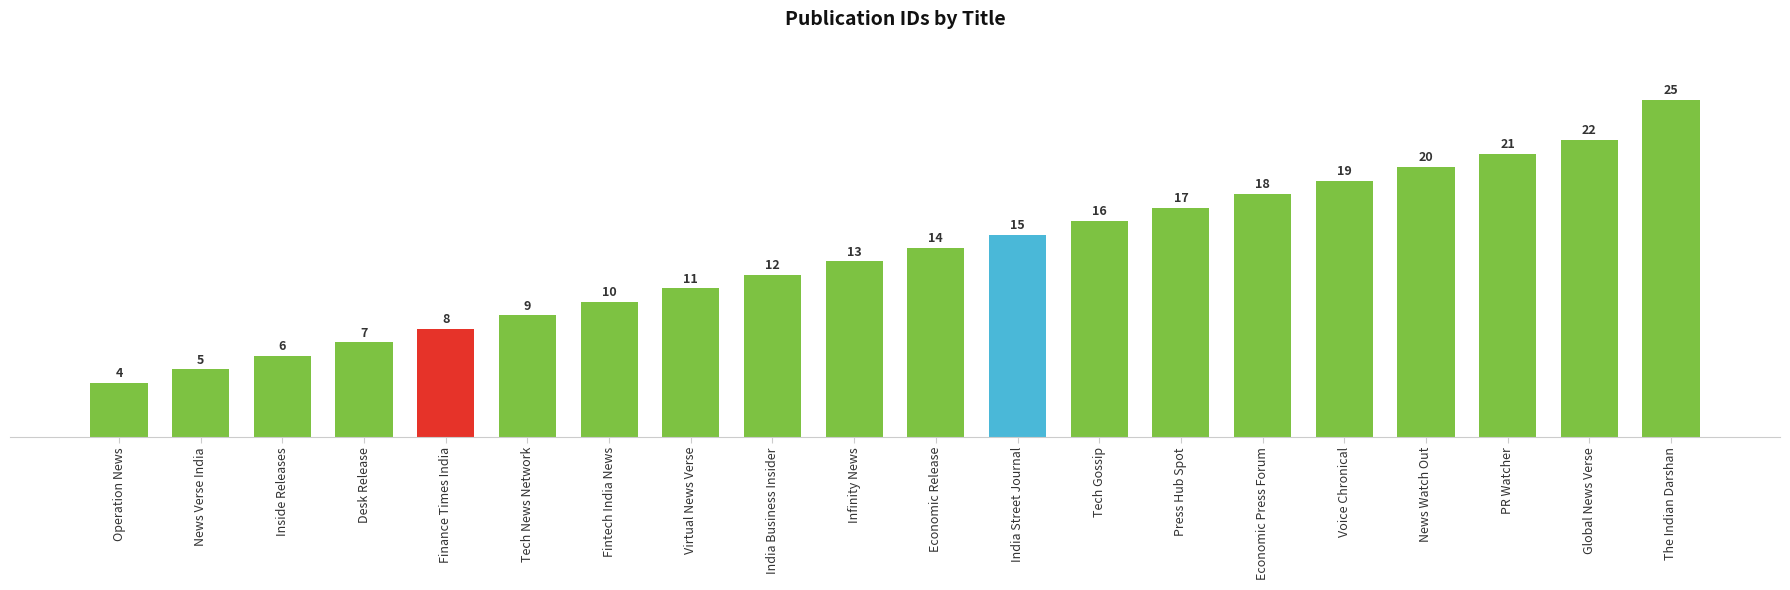

Rank the categories by value from lowest to highest.

Operation News, News Verse India, Inside Releases, Desk Release, Finance Times India, Tech News Network, Fintech India News, Virtual News Verse, India Business Insider, Infinity News, Economic Release, India Street Journal, Tech Gossip, Press Hub Spot, Economic Press Forum, Voice Chronical, News Watch Out, PR Watcher, Global News Verse, The Indian Darshan